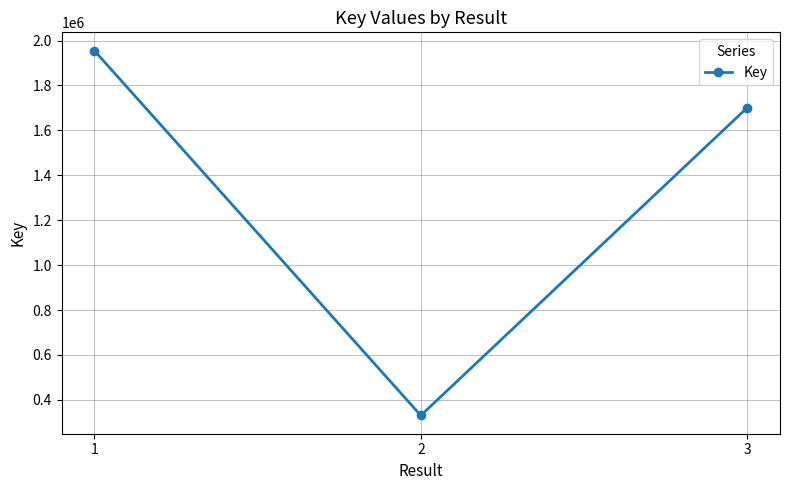

How many lines are shown in the chart?

1